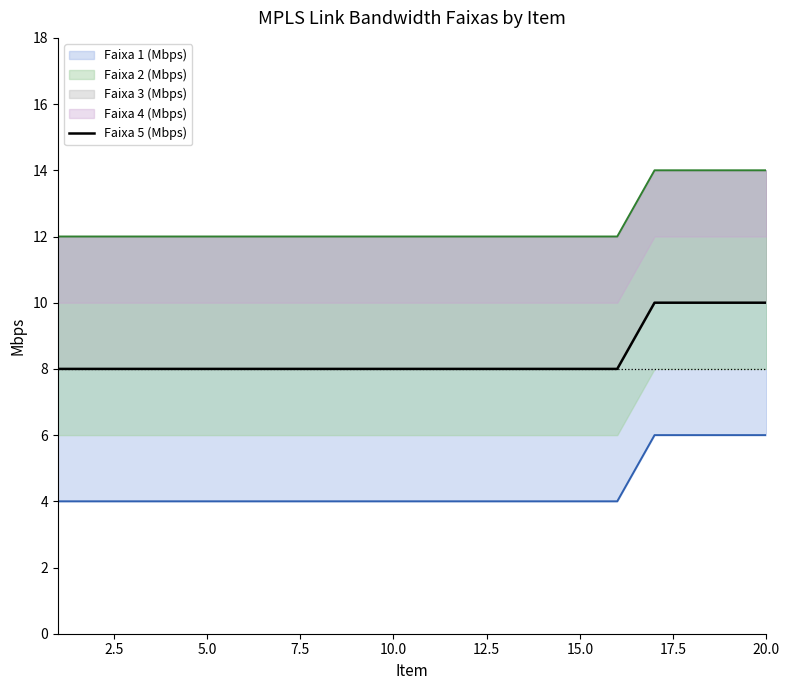

What is the difference between the second highest and second lowest values?

2